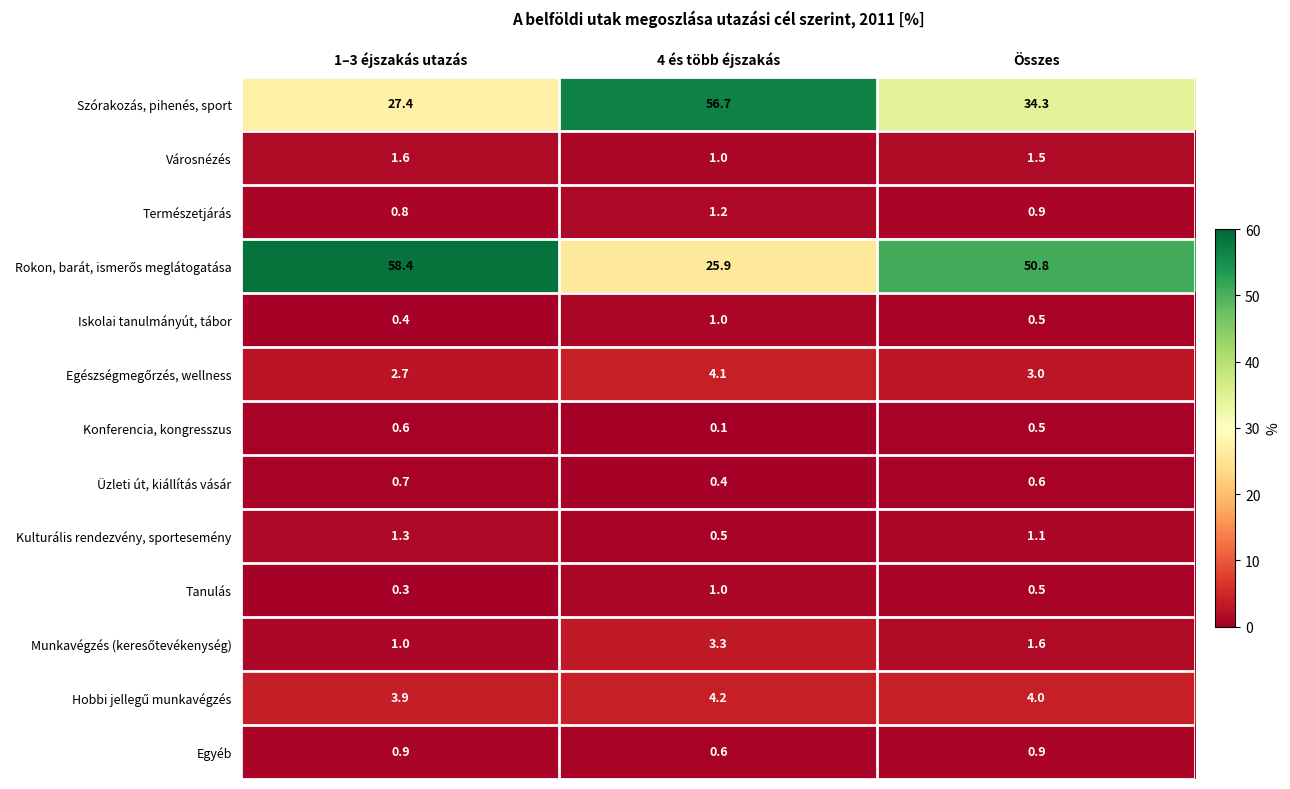

List the labels in order of Városnézés value, largest first.

1–3 éjszakás utazás, Összes, 4 és több éjszakás